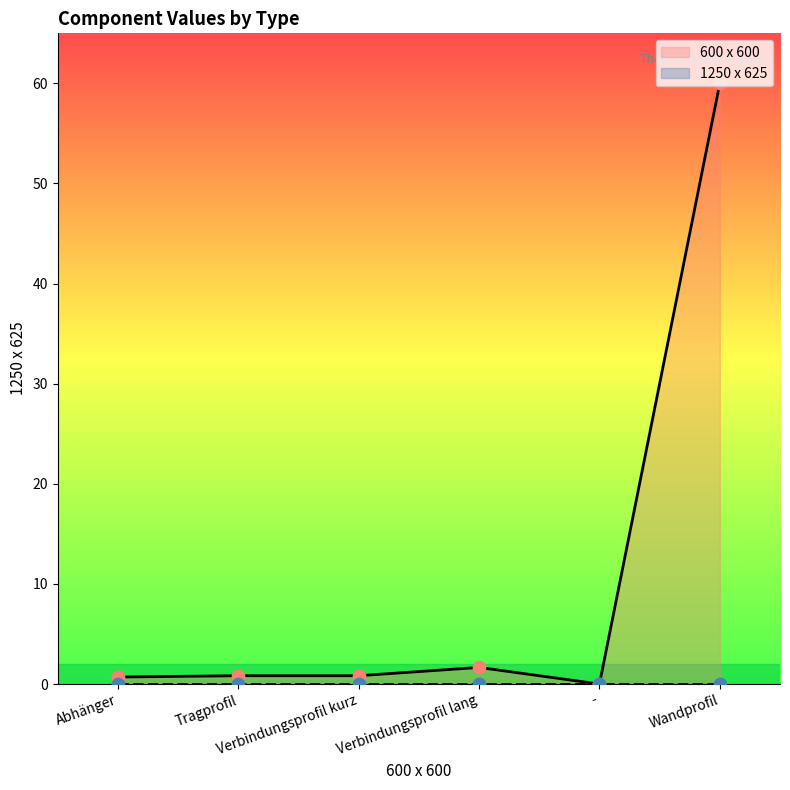

What is the change in value from Abhänger to Verbindungsprofil lang?

+1.0